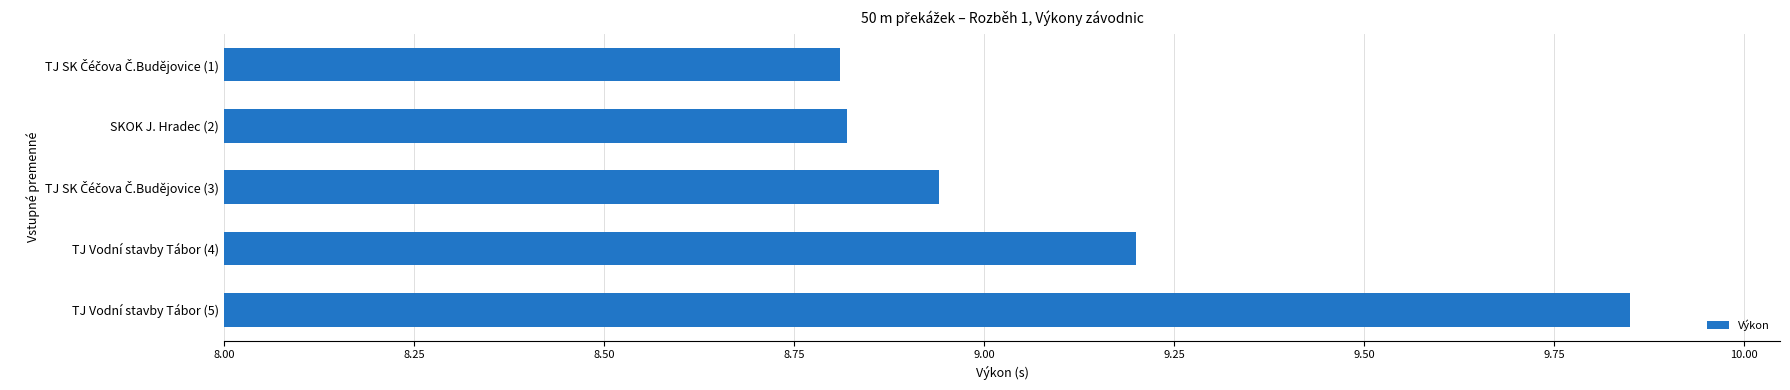

What position from the top is TJ Vodní stavby Tábor (5)?

5